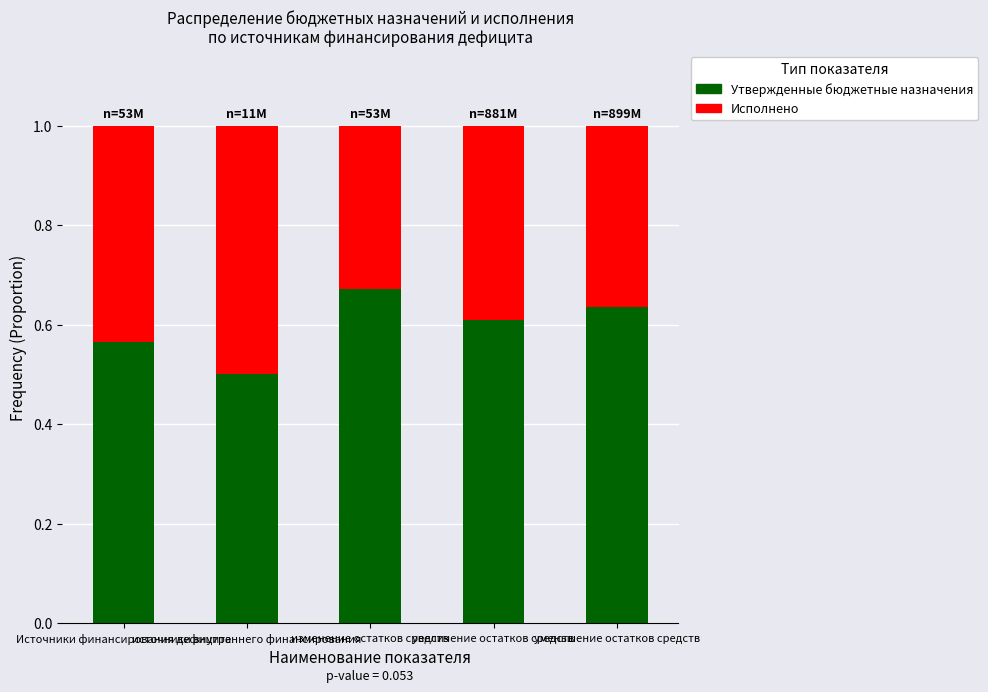

How many Утвержденные бюджетные назначения values are between 0 and 1?

5